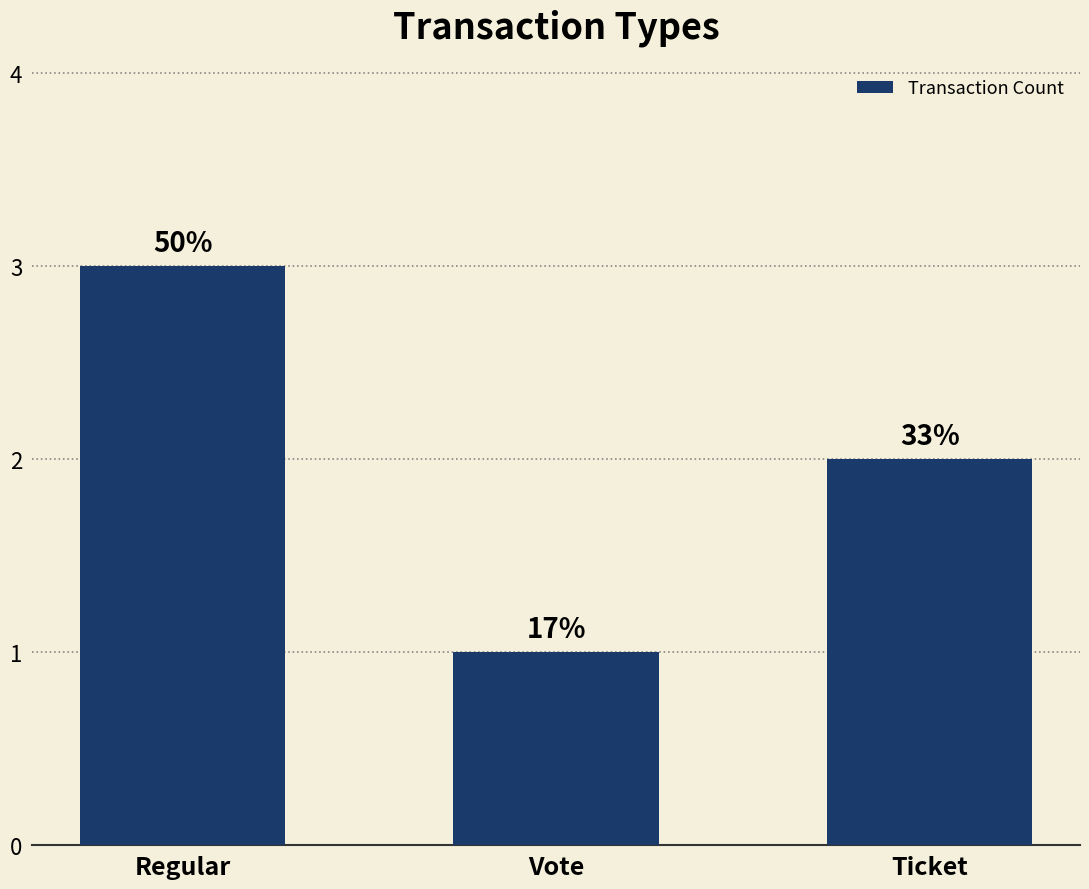

Does the chart contain any negative values?

No